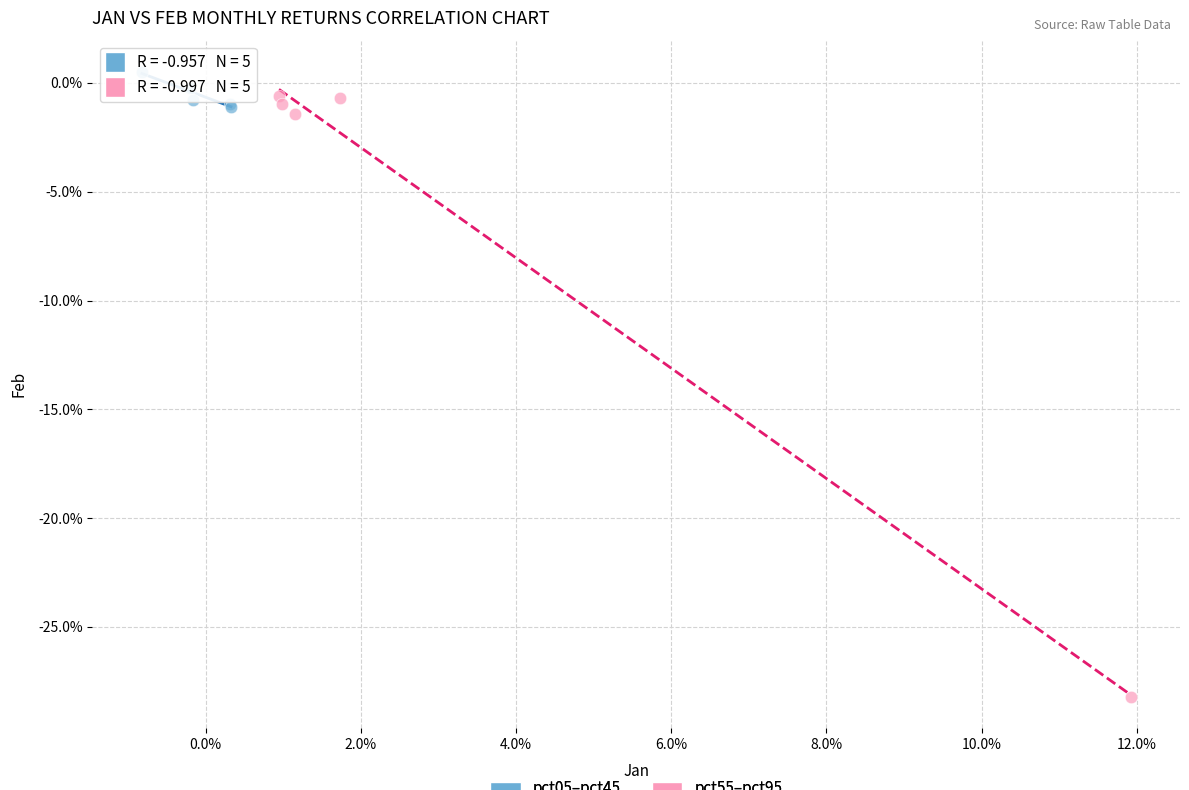

What are all the series names shown in the legend?

pct05–pct45, pct55–pct95